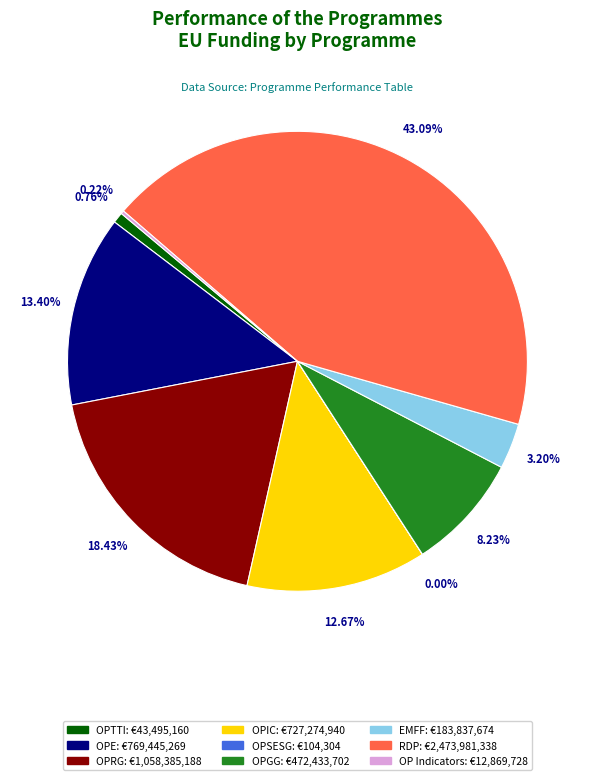

Between OPGG: €472,433,702 and OPE: €769,445,269, which is larger?

OPE: €769,445,269